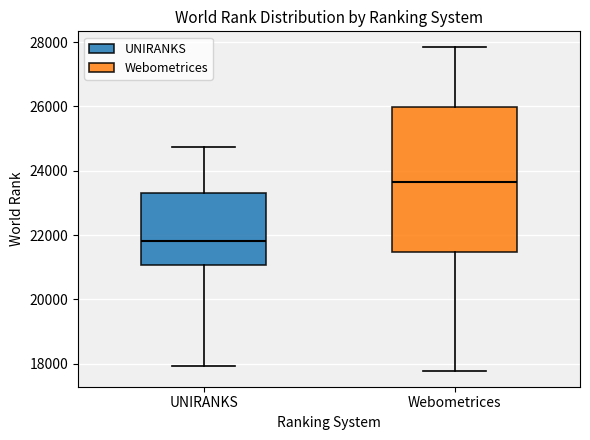

Where does the median line of the box for UNIRANKS sit on the y-axis? The values are not printed on the chart, so give them approximately, as read against the axis.

21800